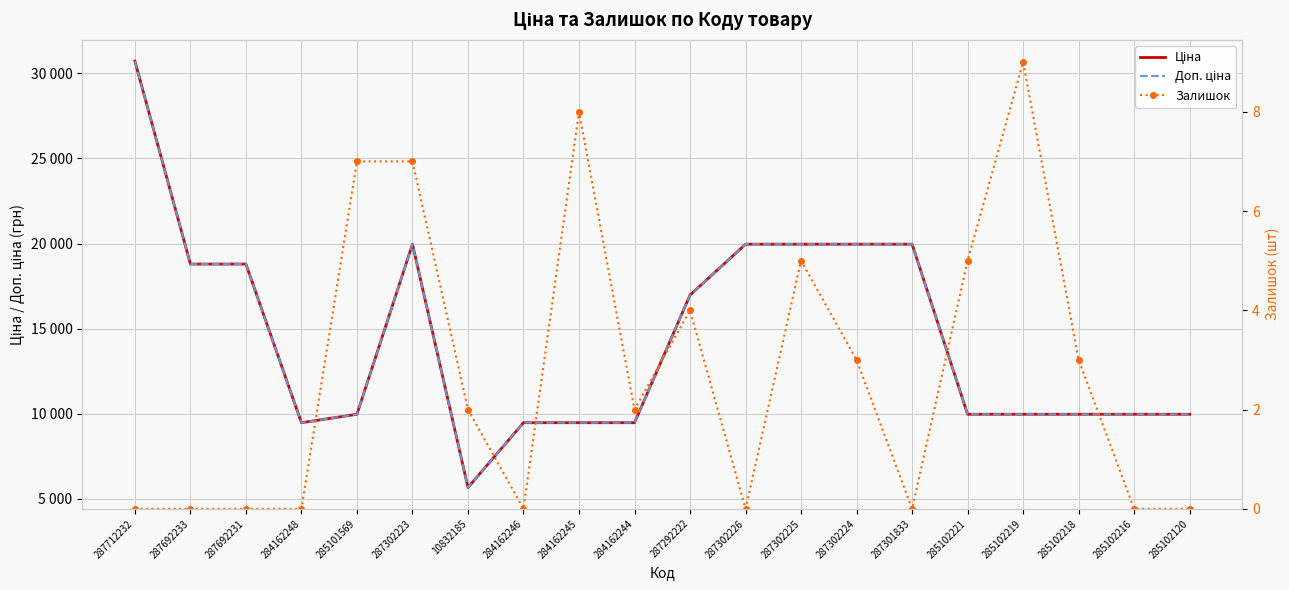

Which series has the largest range (max minus min)?

Ціна